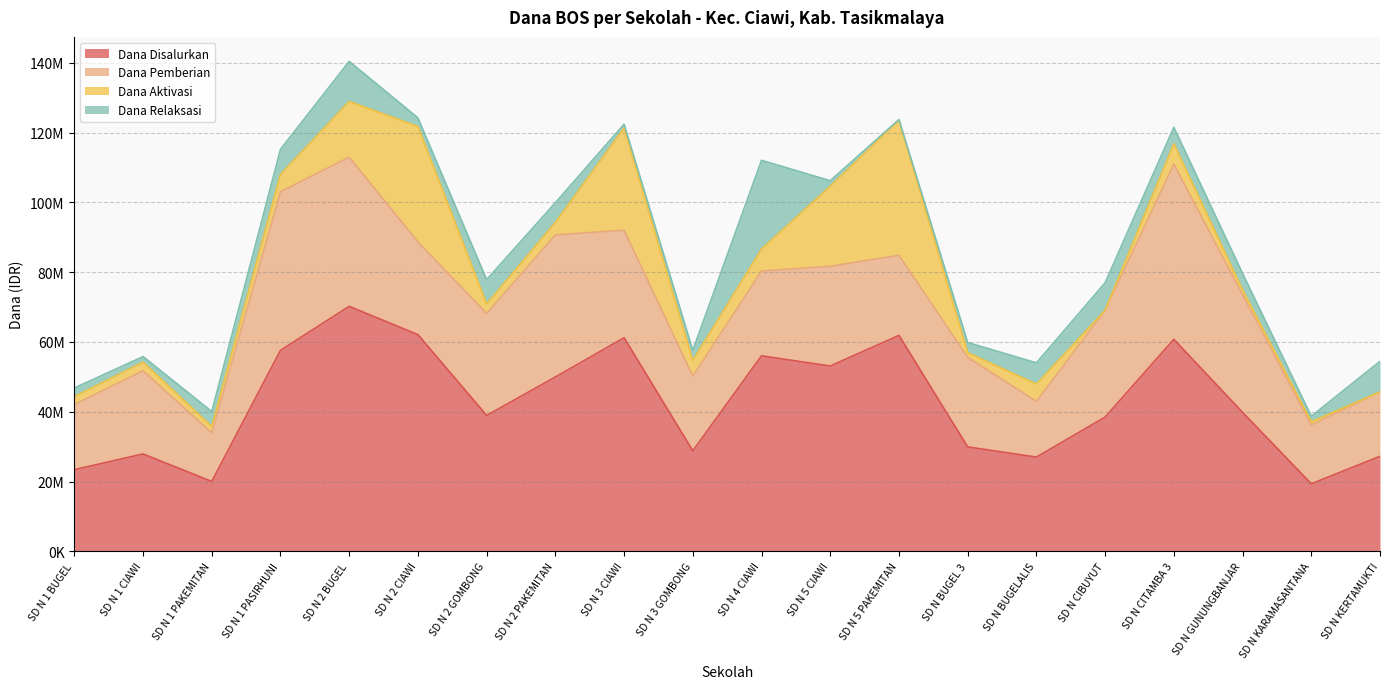

Where is the first local minimum for Dana Pemberian?

SD N 1 PAKEMITAN